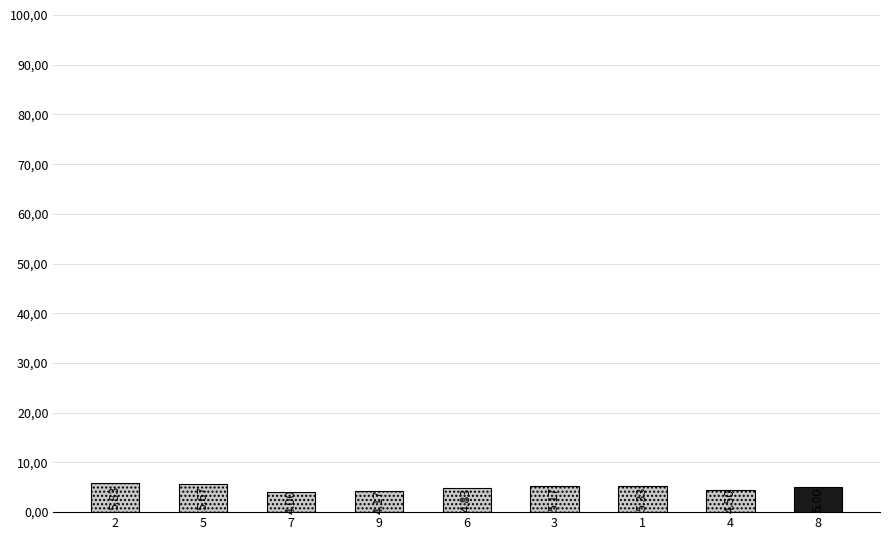

Approximately how many times larger is the value at 3 compared to 7?

1.3